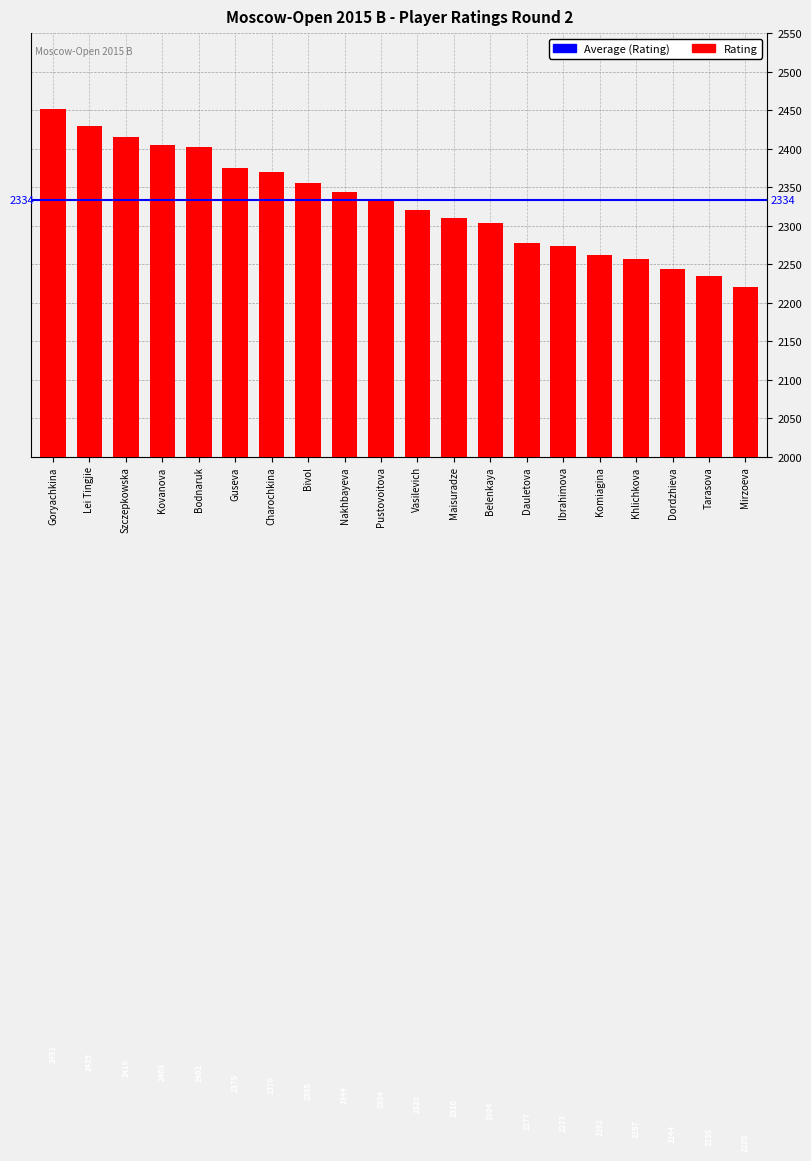

What is the difference between the values at Dauletova and Guseva?

98